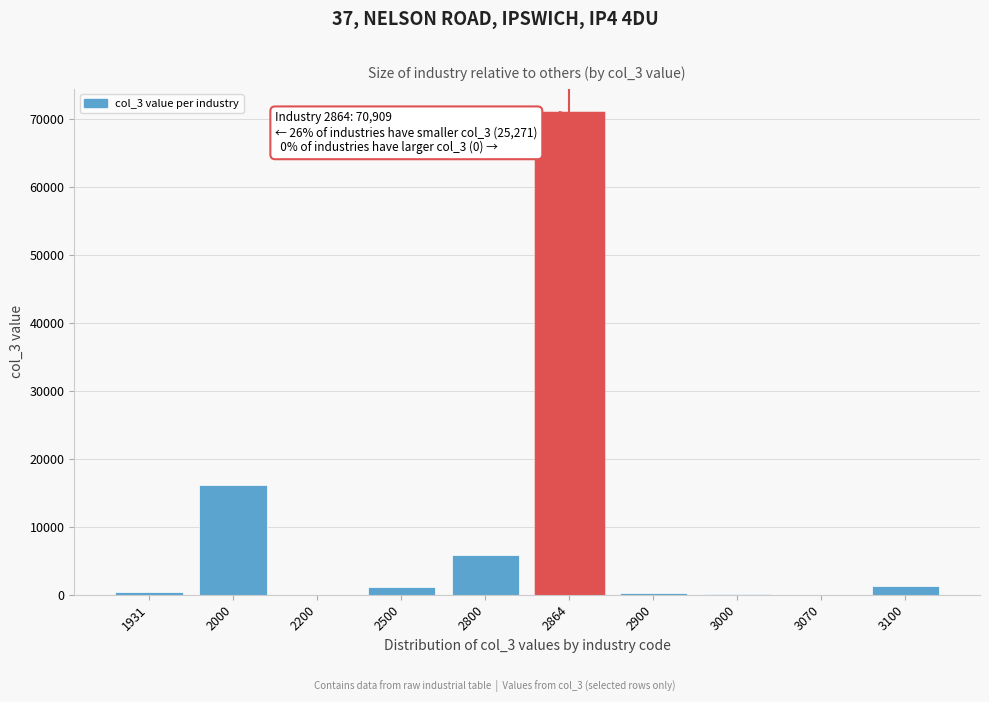

Which label corresponds to the largest value in the chart?

2864